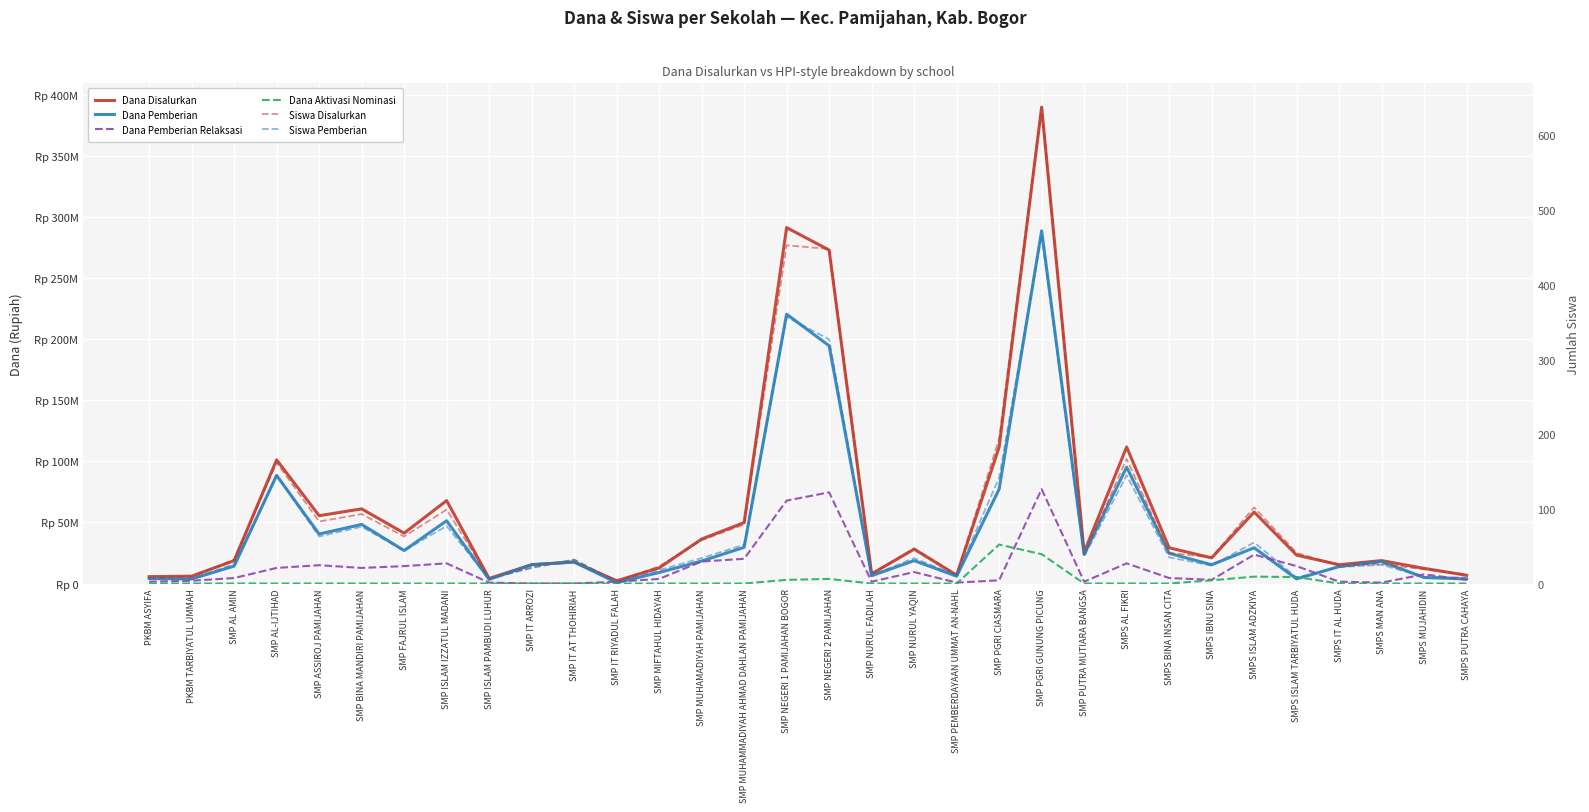

Rank the series at SMPS IBNU SINA from highest to lowest value.

Dana Disalurkan, Dana Pemberian, Dana Pemberian Relaksasi, Dana Aktivasi Nominasi, Siswa Disalurkan, Siswa Pemberian